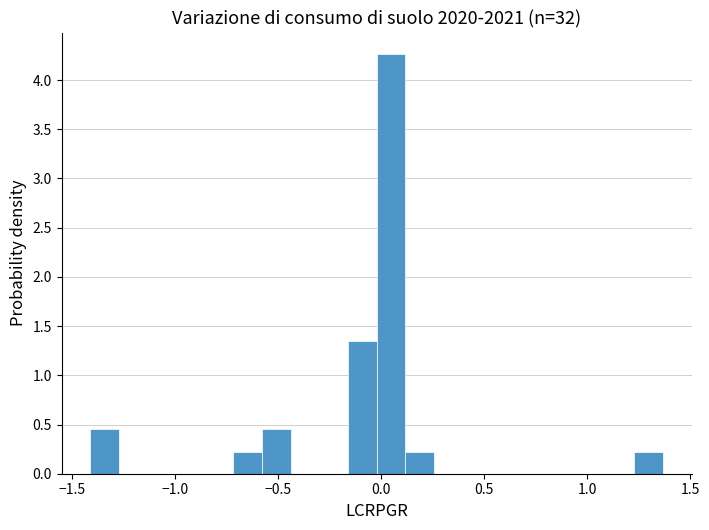

Read against the x-axis, roughly where is the centre of the tallest bar?

0.05